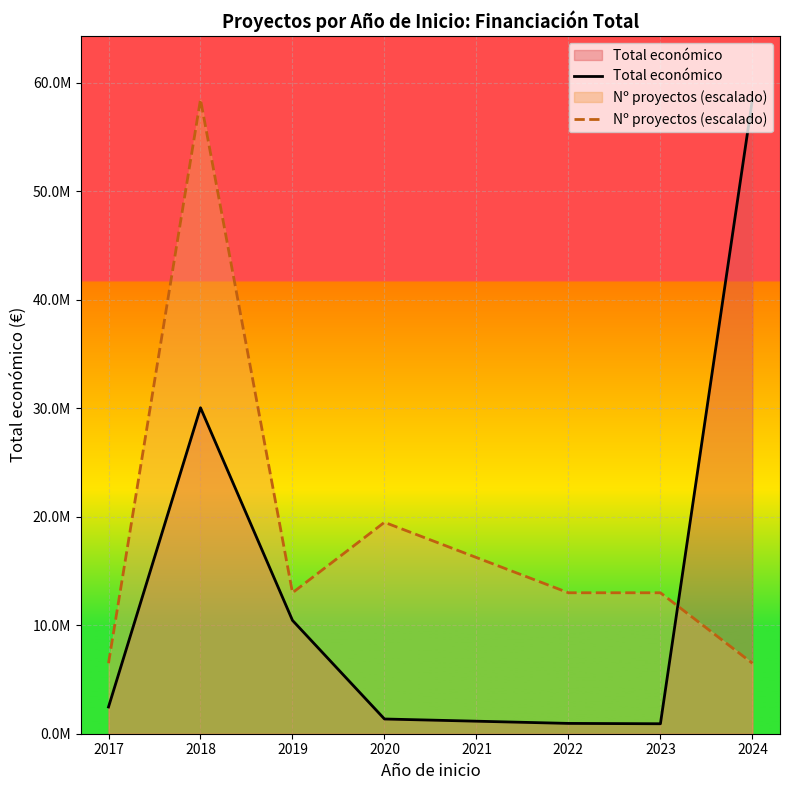

Between 2020 and 2022, which series saw the biggest shift?

Nº proyectos (escalado)